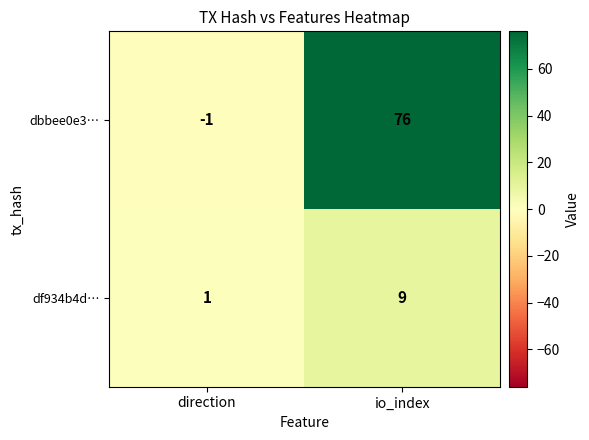

Which series has the widest spread of values?

dbbee0e3…